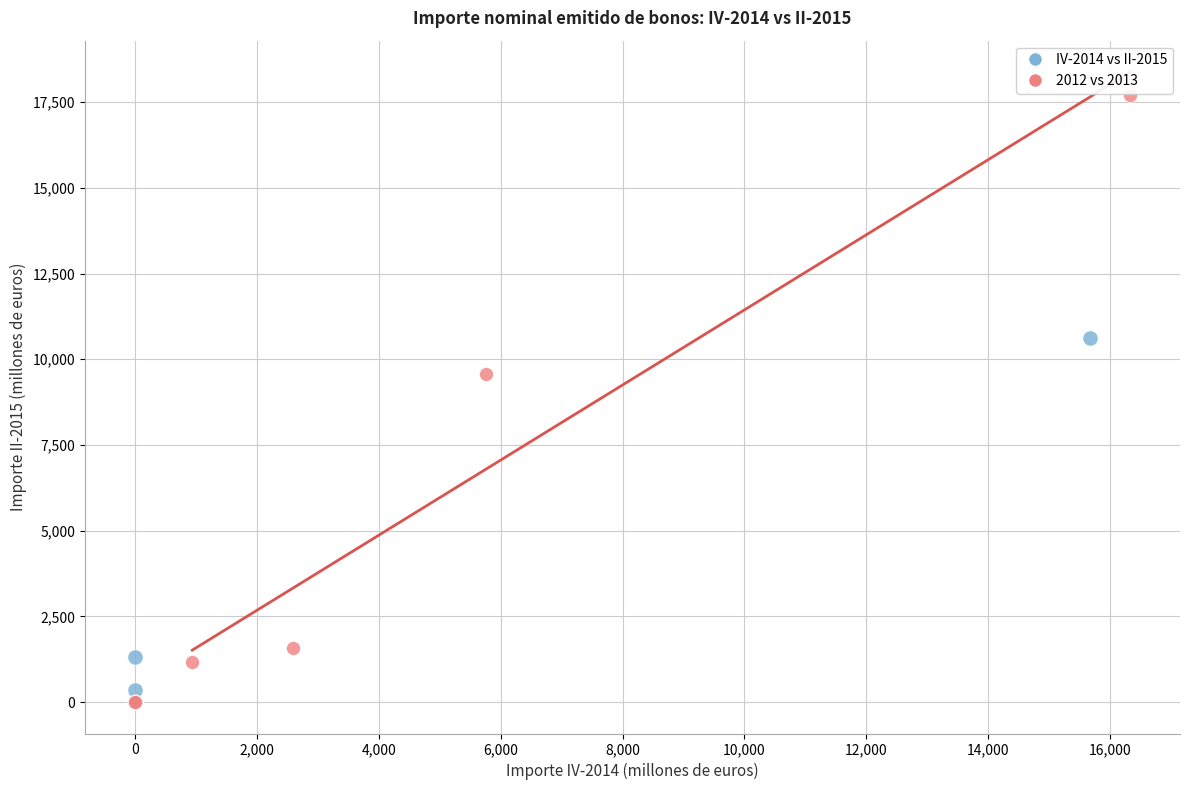

Which series contains the highest Y value?

2012 vs 2013